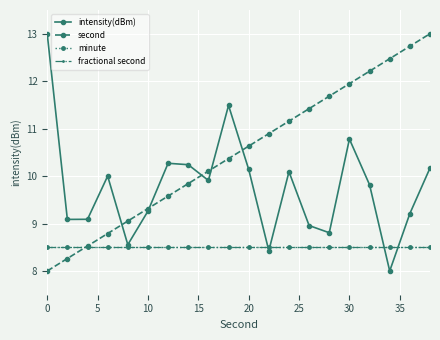

Is this an area chart (filled region under the line)?

No